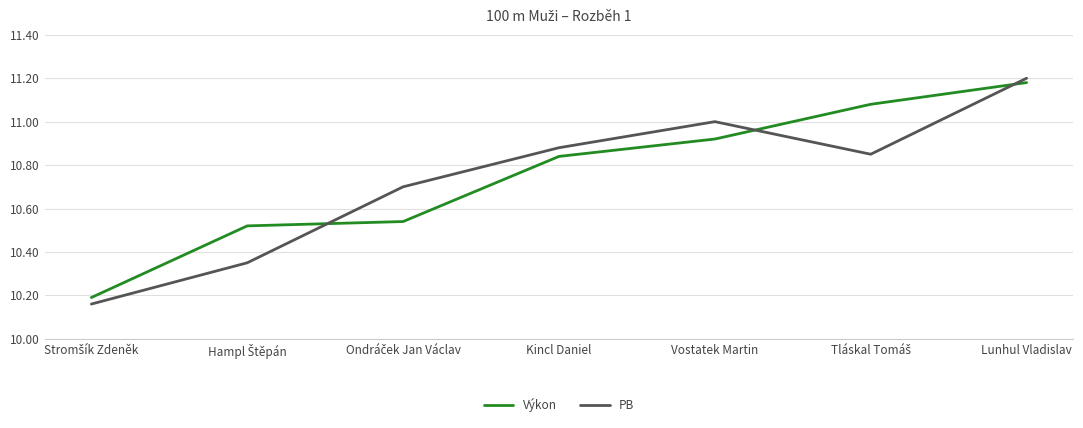

True or false: PB and Výkon cross at least once.

True